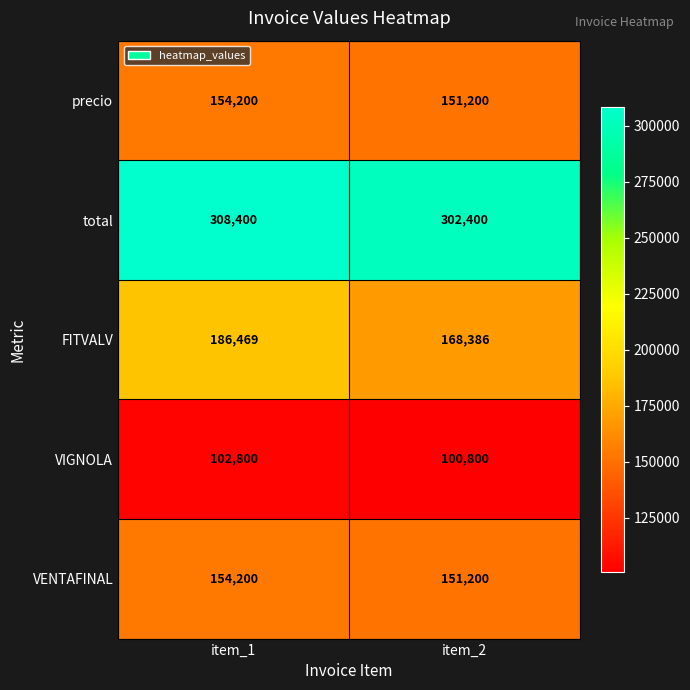

At which category is the sum across all series the highest?

item_1